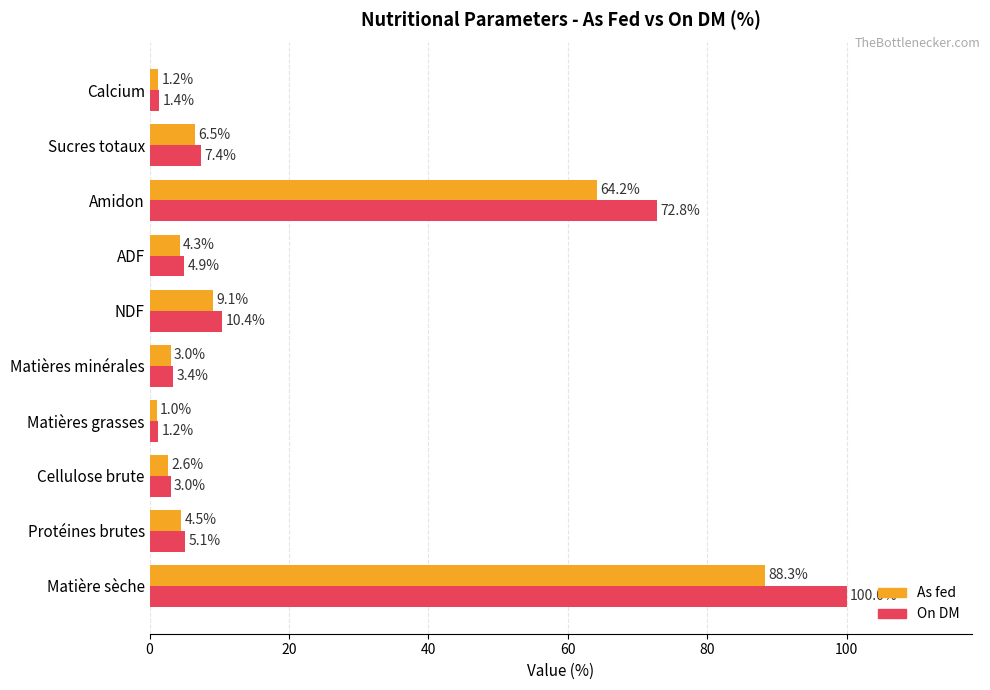

At which label is As fed closest to 44?

Amidon